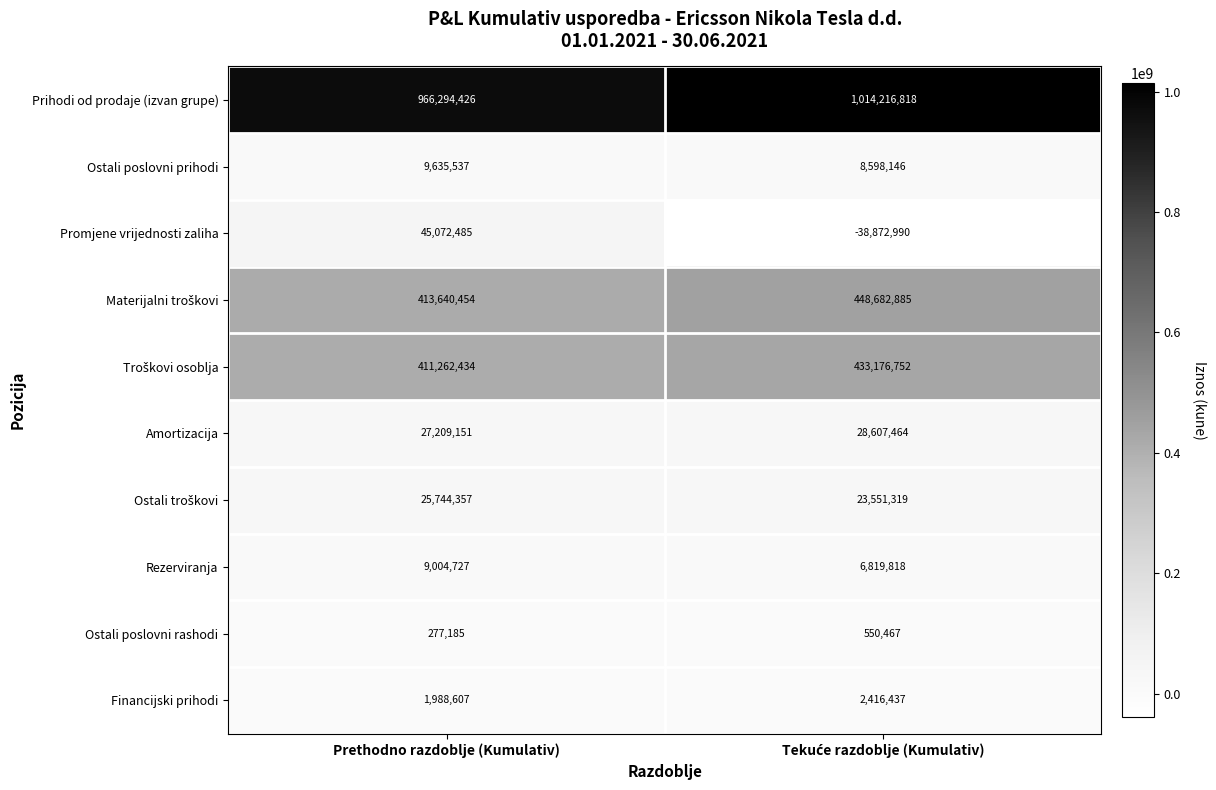

At how many categories does at least one series exceed 283547656?

2